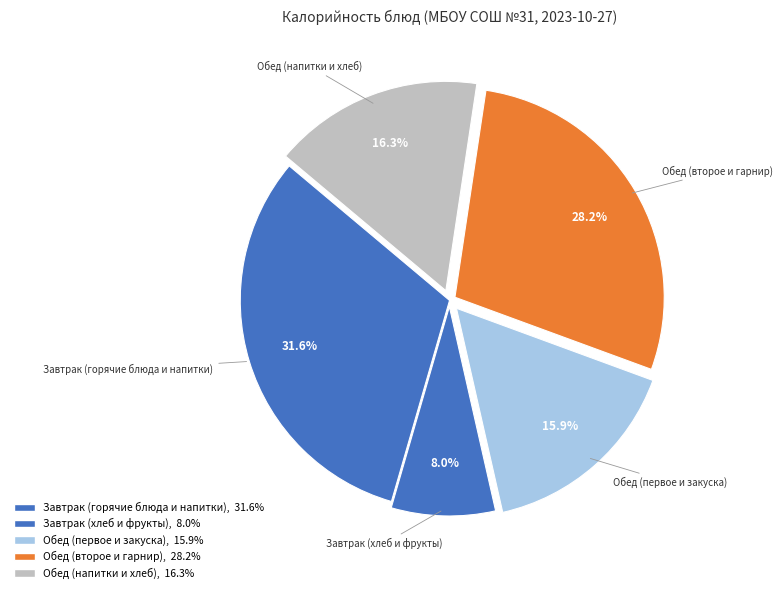

How many segments does this pie chart have?

5